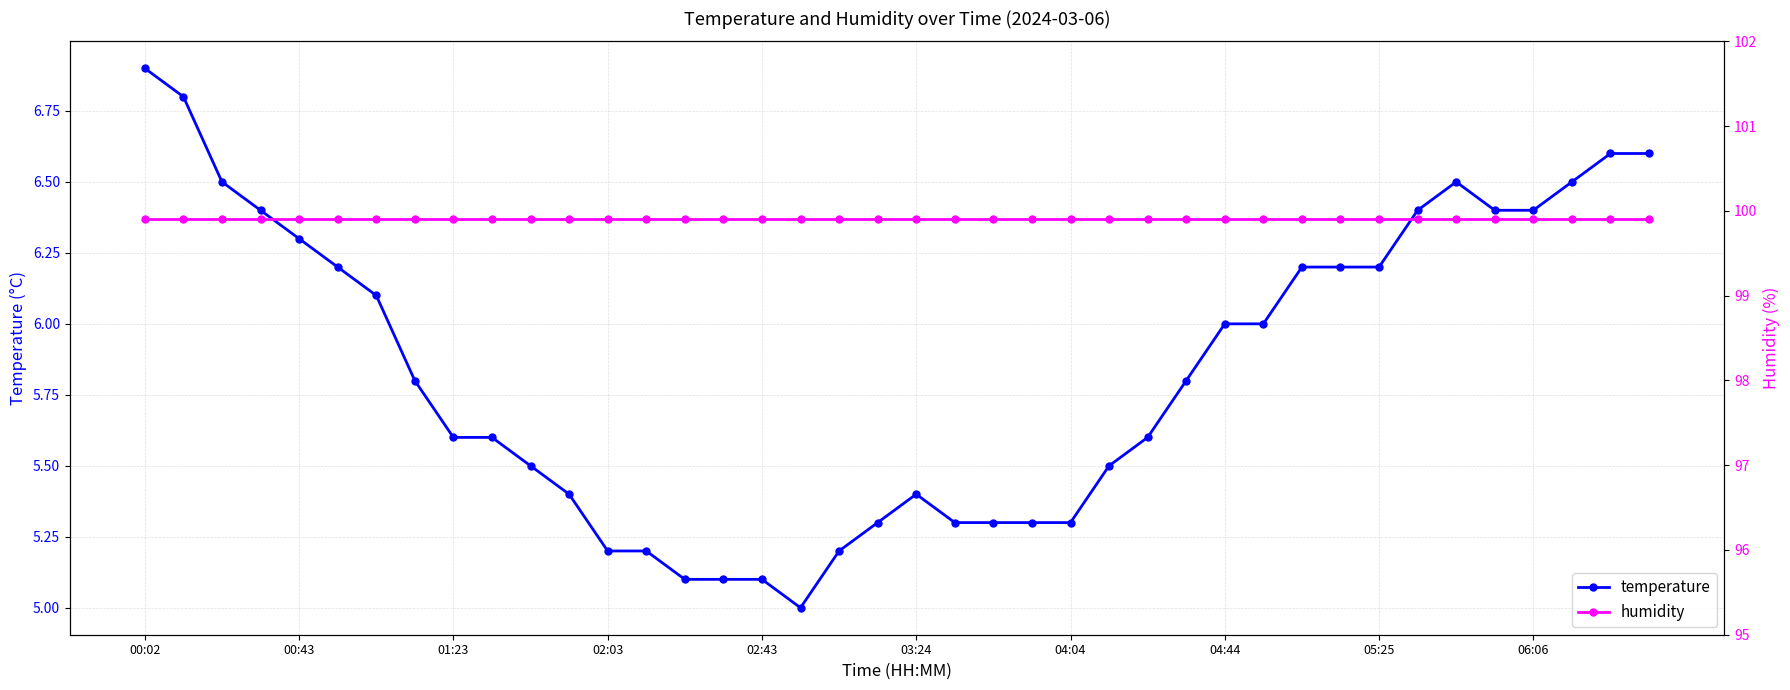

Is it true that temperature equals 8.3 at 05:25?

False